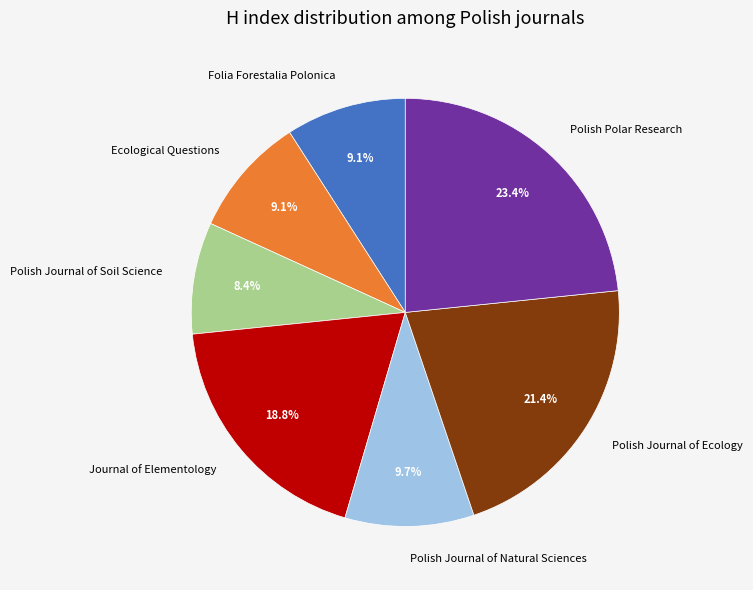

Which slice is the largest?

Polish Polar Research